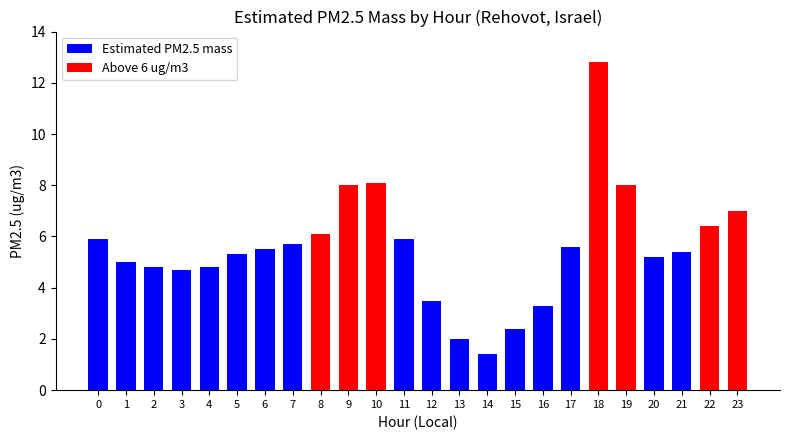

Read the Estimated PM2.5 mass value at 21.

5.4